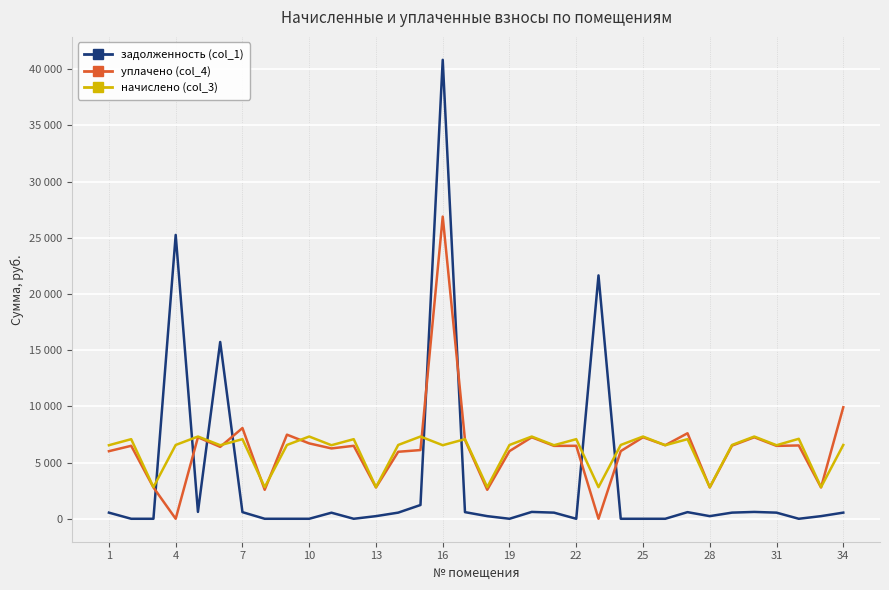

Is this an area chart (filled region under the line)?

No